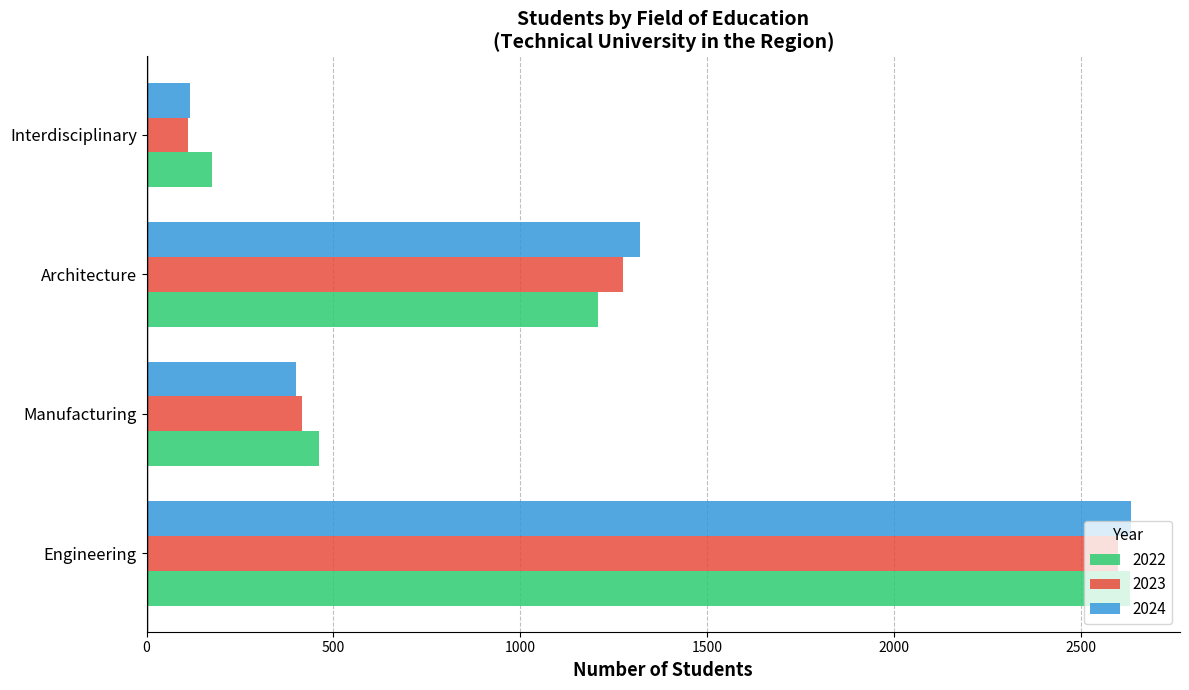

At which category is the sum across all series the highest?

Engineering